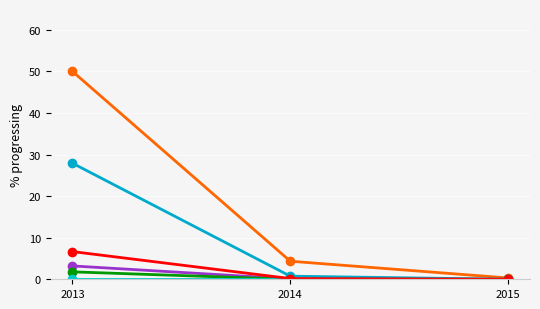

Count the number of data series in this chart.

6